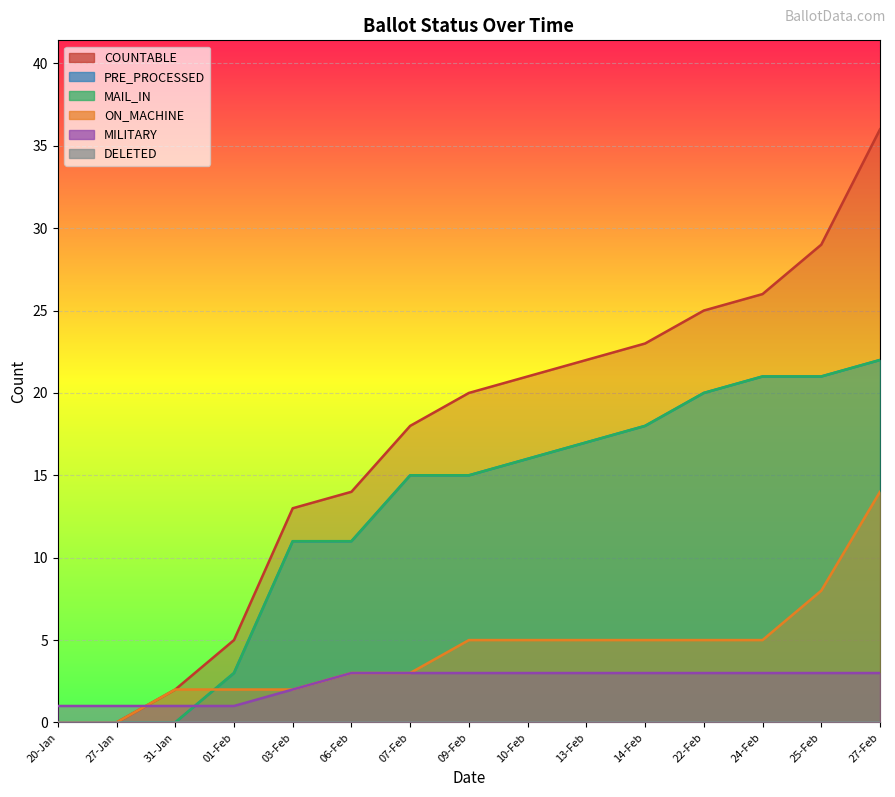

The value of MAIL_IN at 14-Feb is 18. True or false?

True